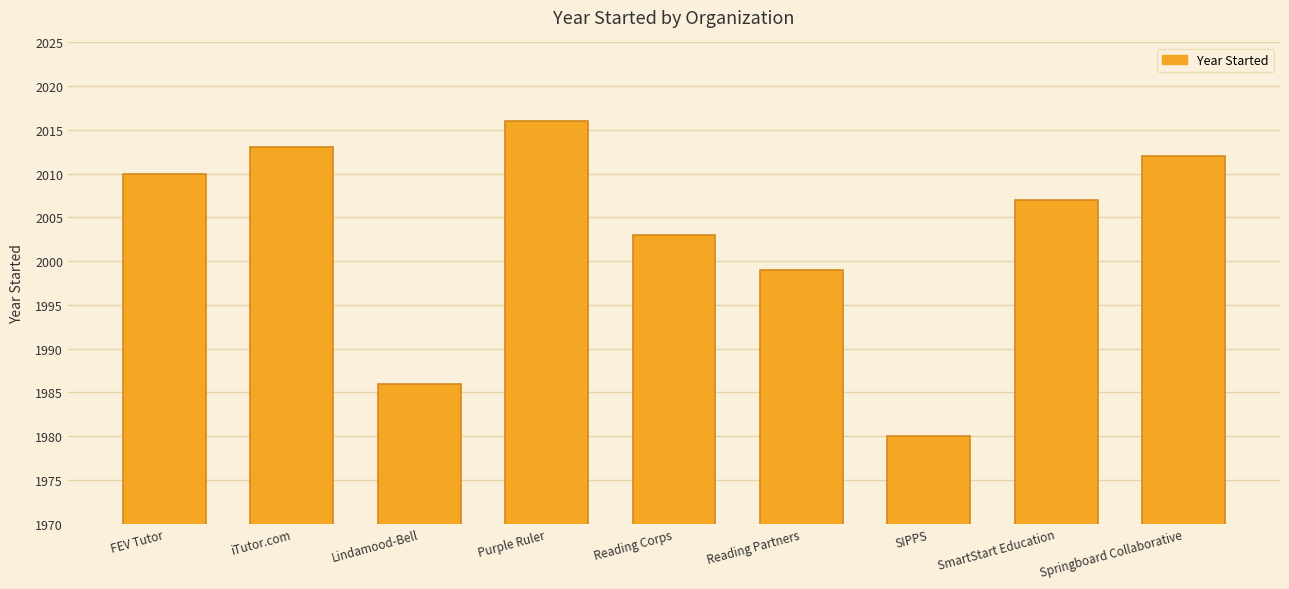

What value does the data have at Purple Ruler?

2016